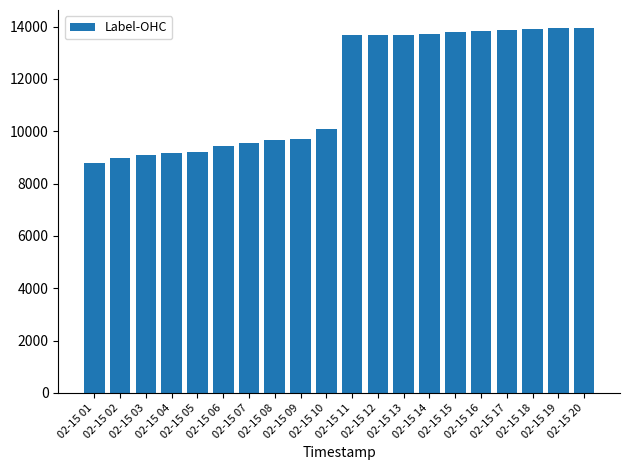

What is the smallest value displayed?

8792